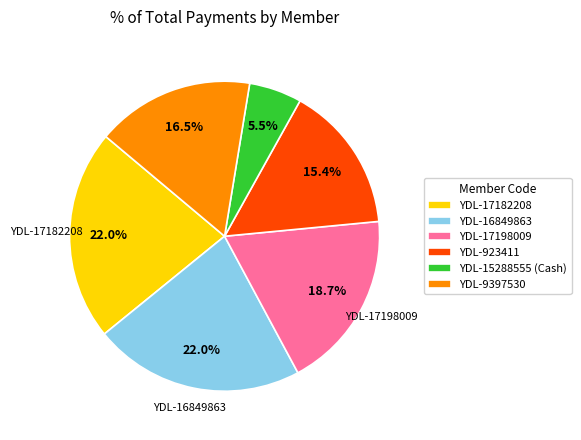

What is the ratio of the value at YDL-17182208 to the value at YDL-9397530?

1.3